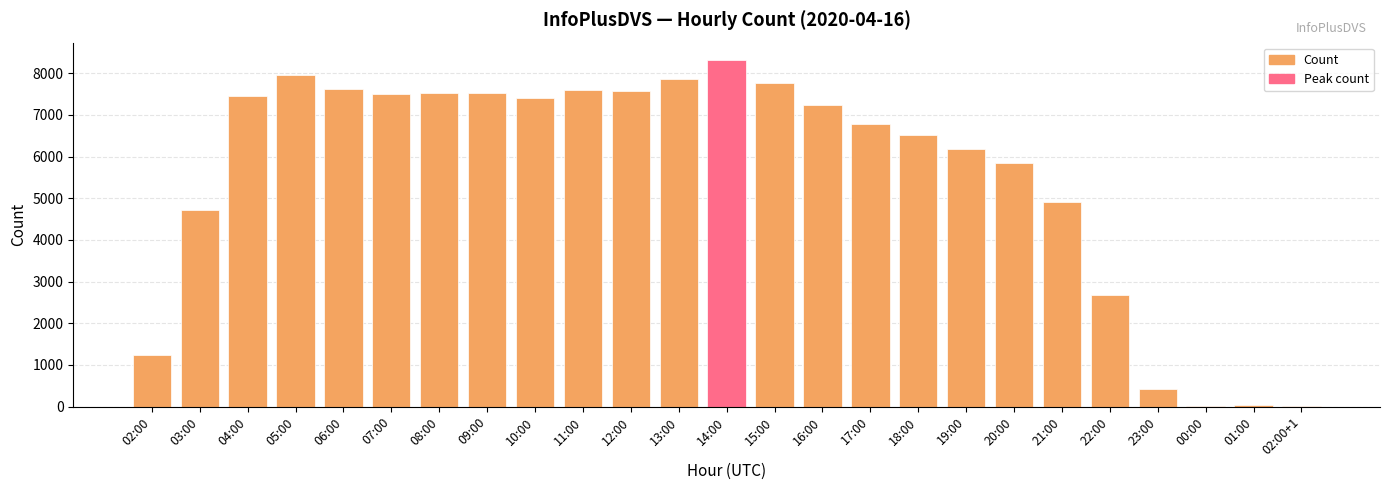

What is the average value?

5546